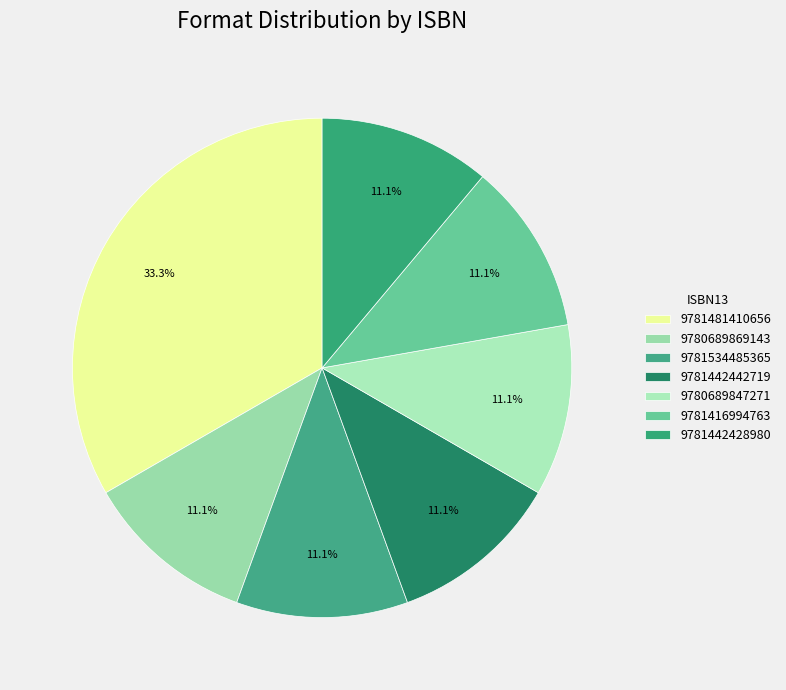

To the nearest percent, what is the difference between the 9781481410656 and 9781416994763 slice percentages?

22%